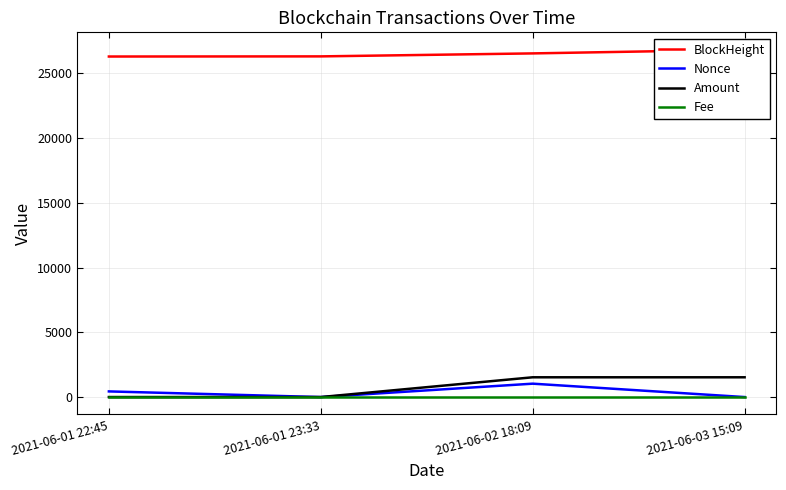

True or false: Fee and BlockHeight intersect in this chart.

False